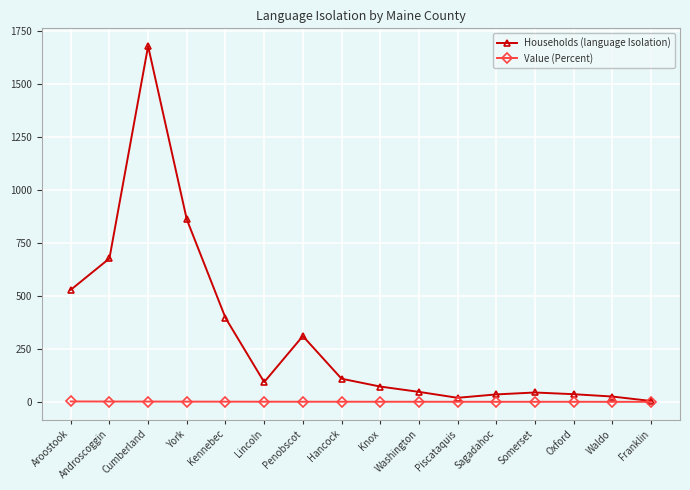

What is the total value across all series at Waldo?

25.1